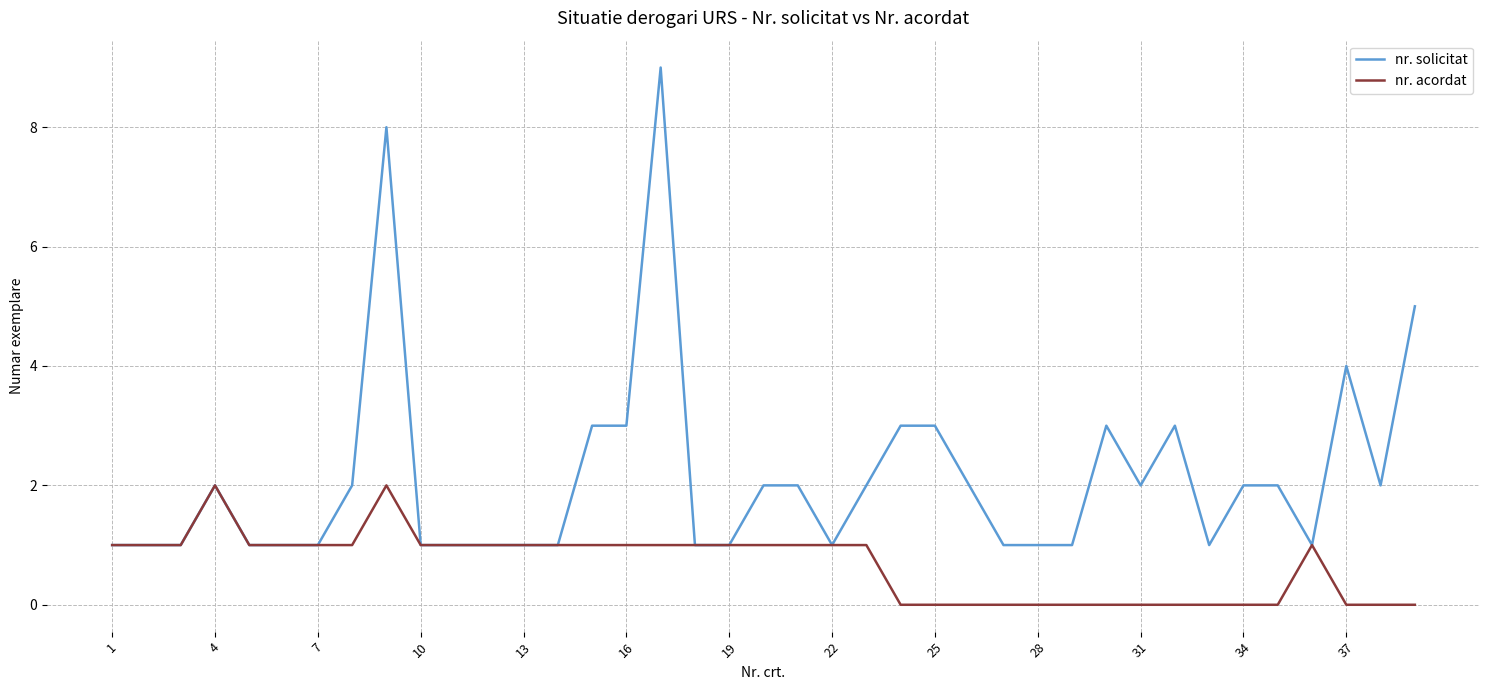

What is the greatest value displayed?

9